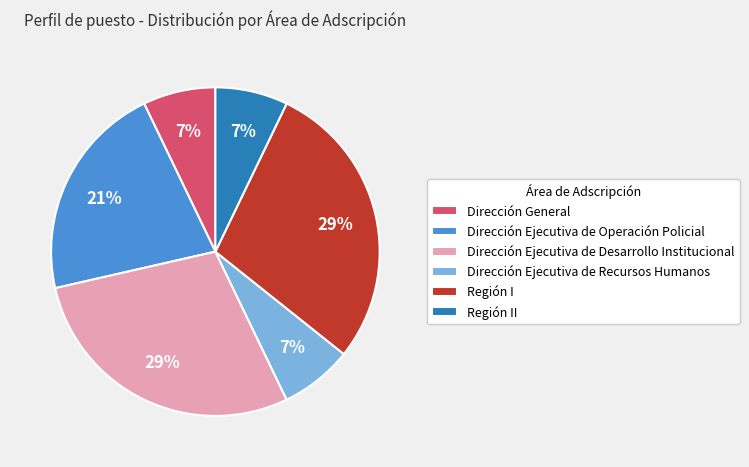

The Dirección Ejecutiva de Desarrollo Institucional slice represents 39% of the pie. True or false?

False